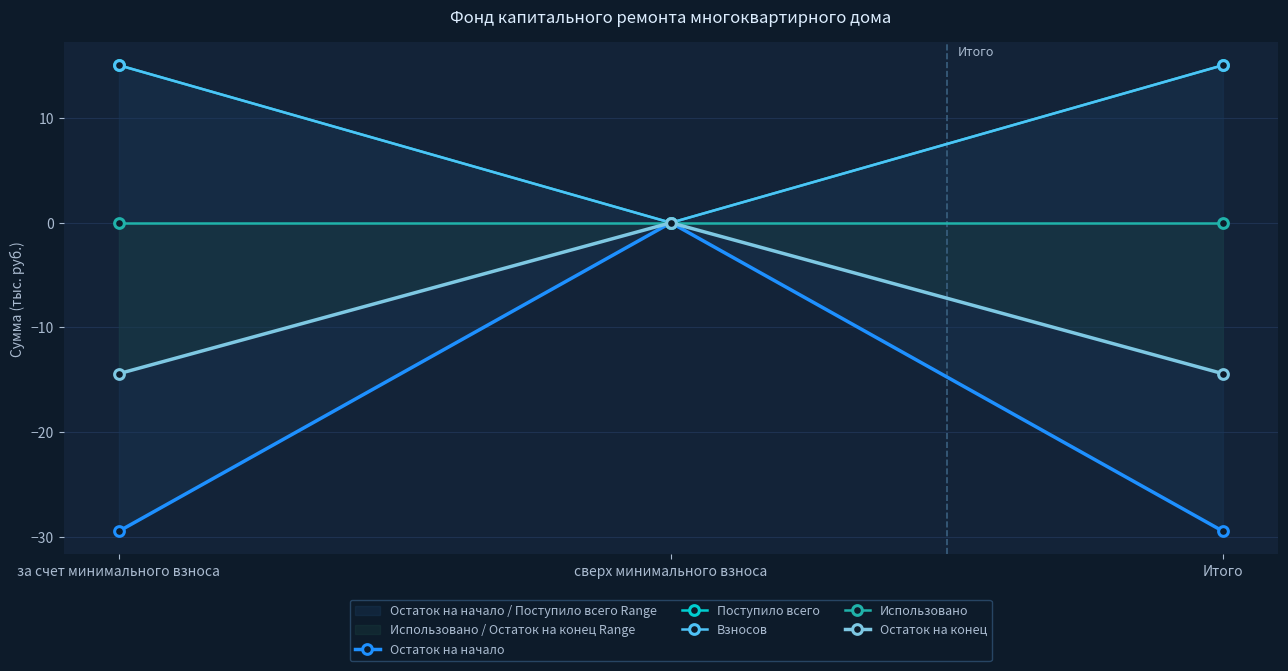

Between сверх минимального взноса and Итого, which series saw the biggest shift?

Остаток на начало